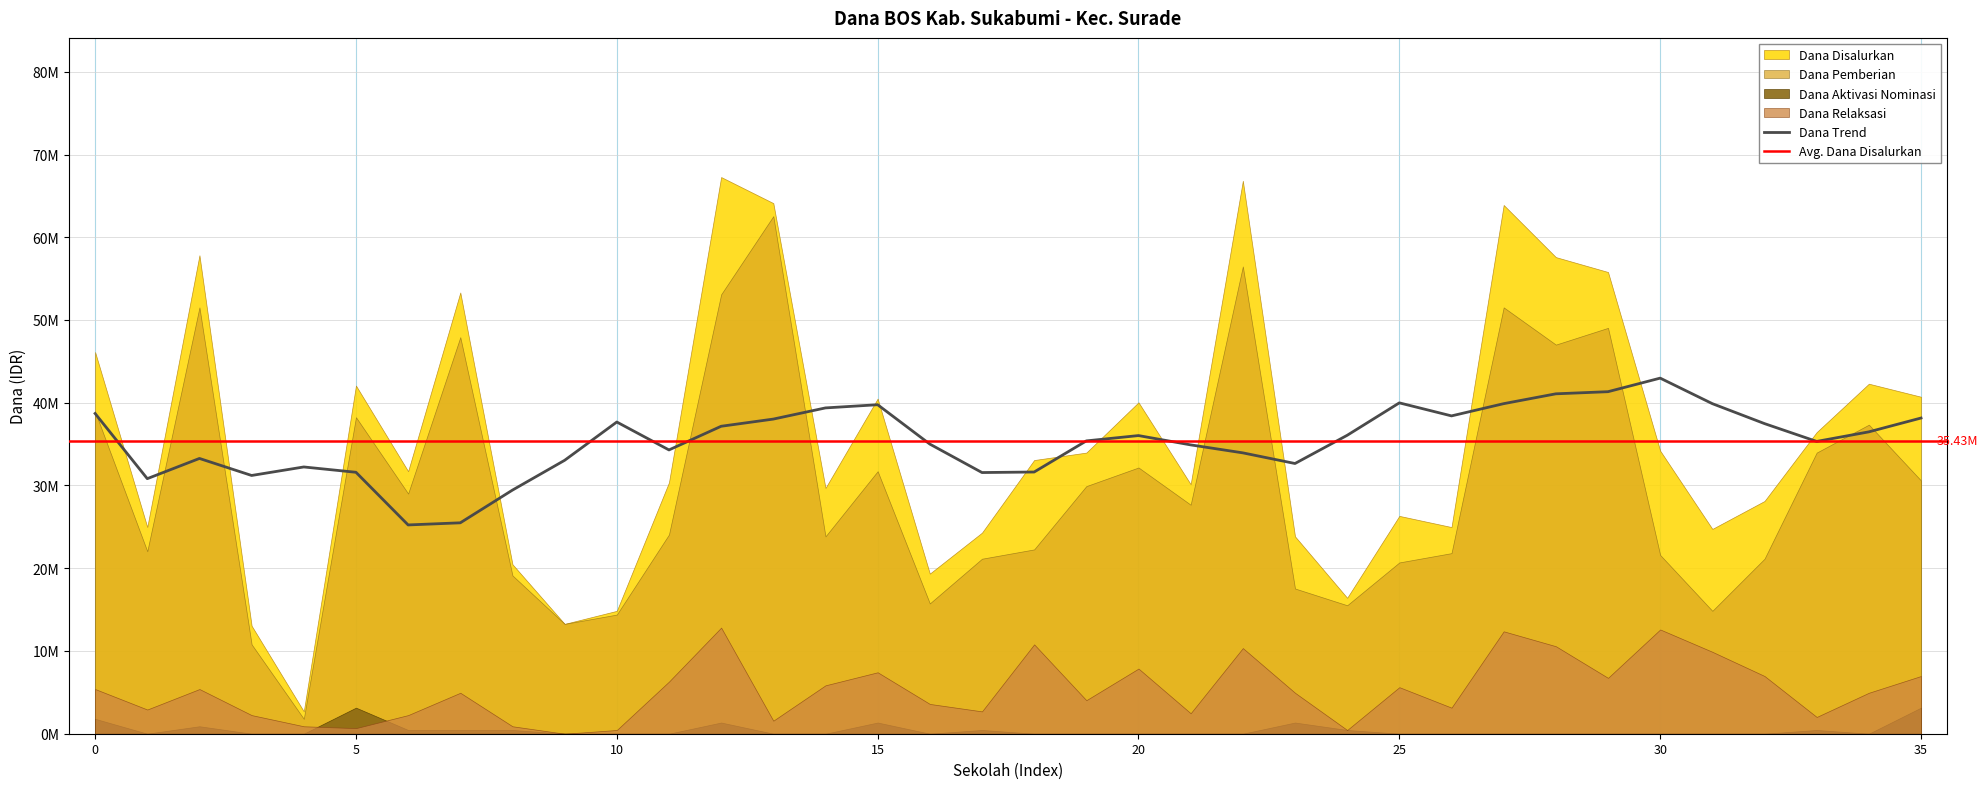

The value of Dana Pemberian at SD NEGERI 1 PASIRIPIS(1) is 10800000. True or false?

True